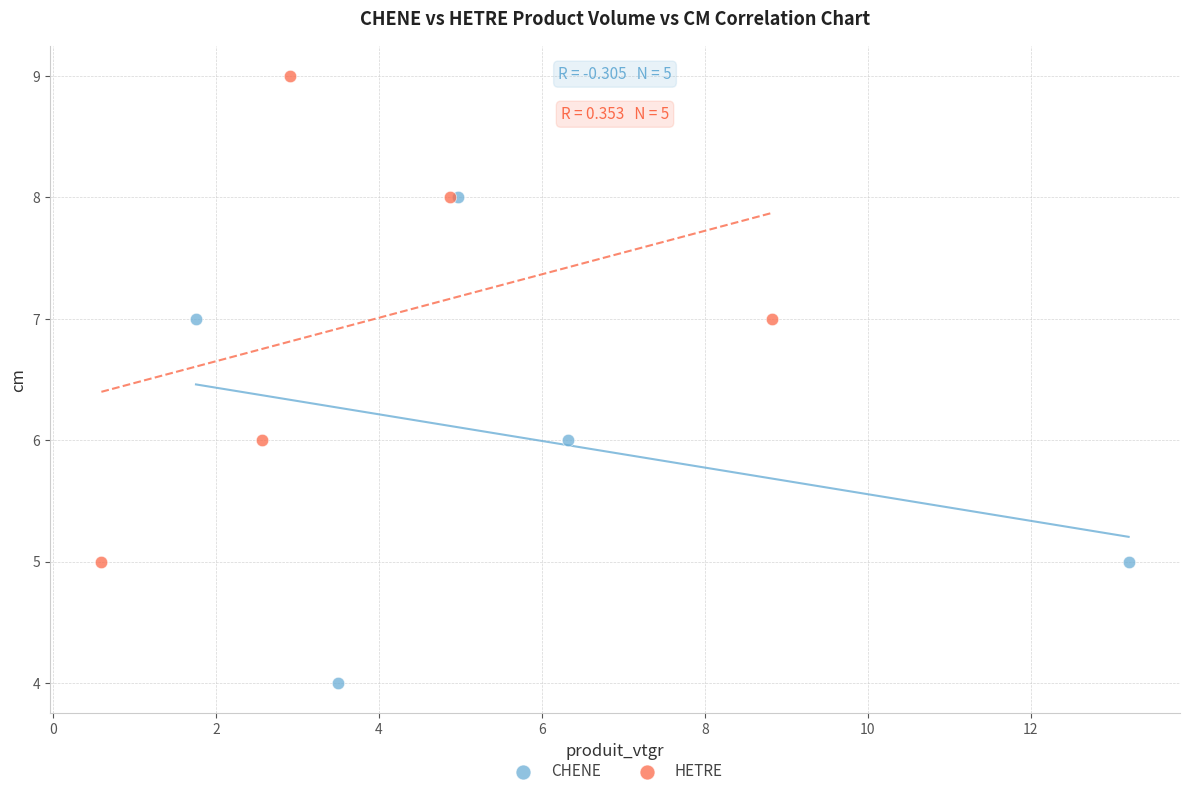

What are all the series names shown in the legend?

CHENE, HETRE